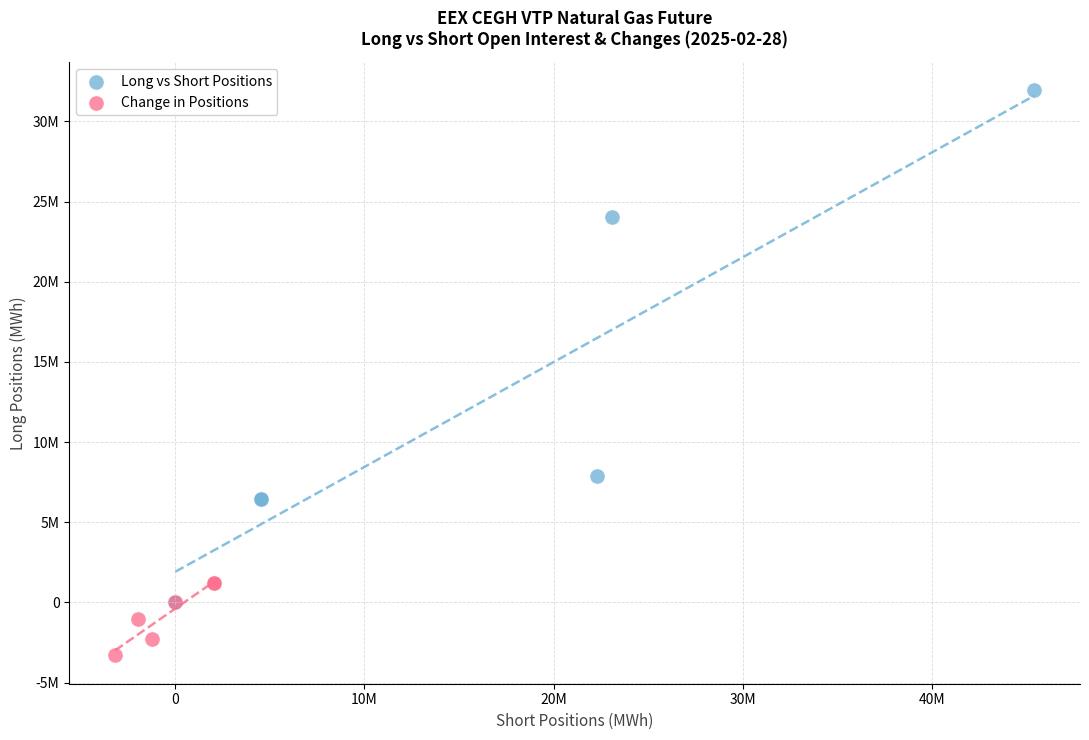

What are all the series names shown in the legend?

Long vs Short Positions, Change in Positions